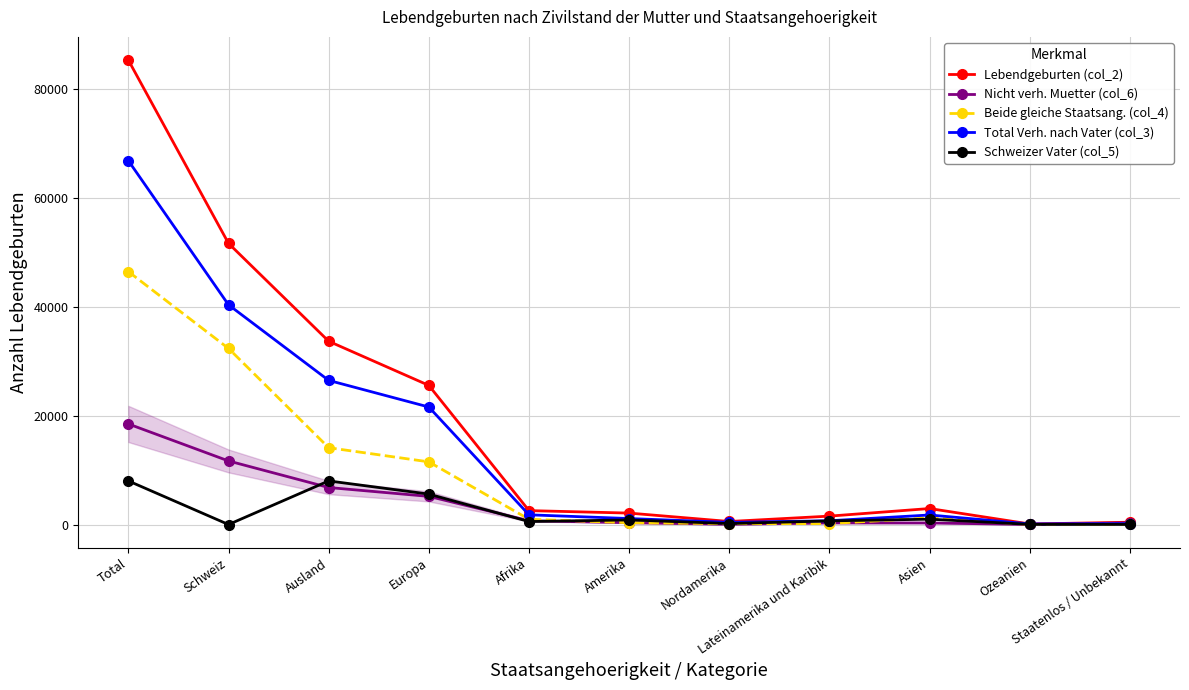

What value does the Beide gleiche Staatsang. (col_4) series have at Staatenlos / Unbekannt?

59